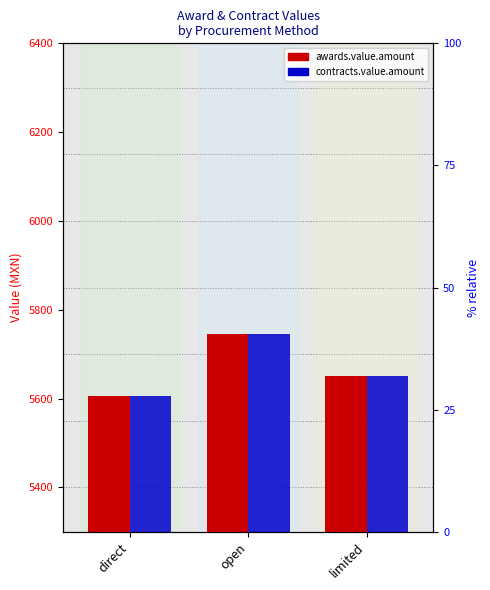

Read the awards.value.amount value at limited.

5651.3